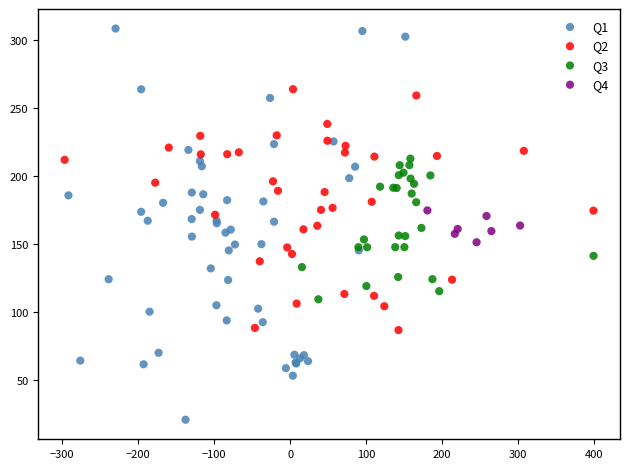

What are all the series names shown in the legend?

Q1, Q2, Q3, Q4